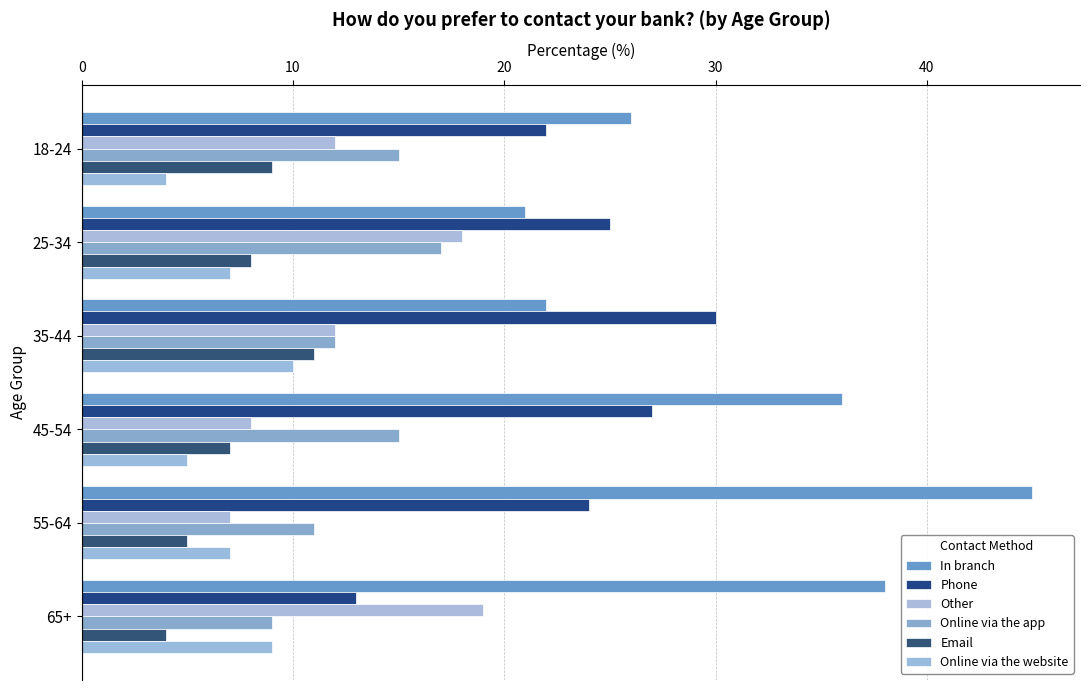

How many distinct data groups are displayed?

6